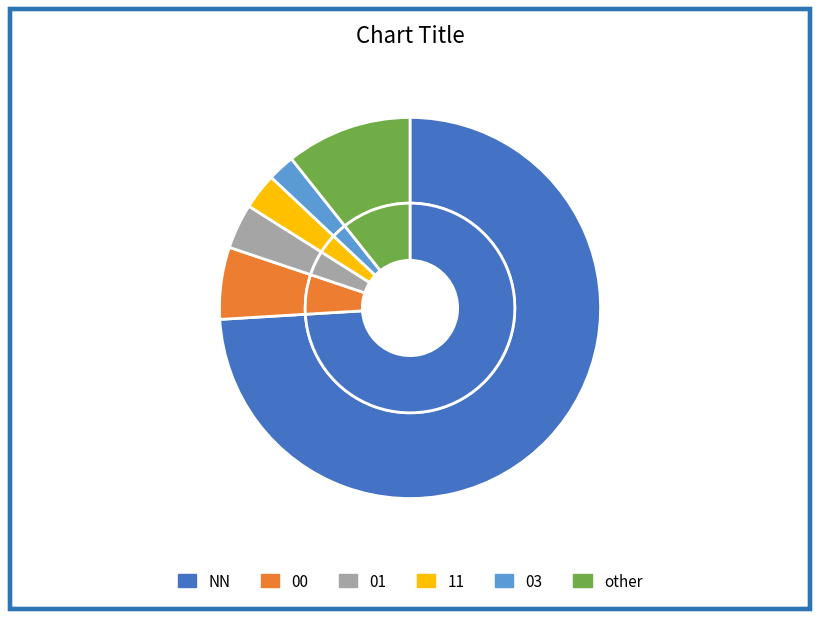

What percentage is NOT represented by 01?

96.2%